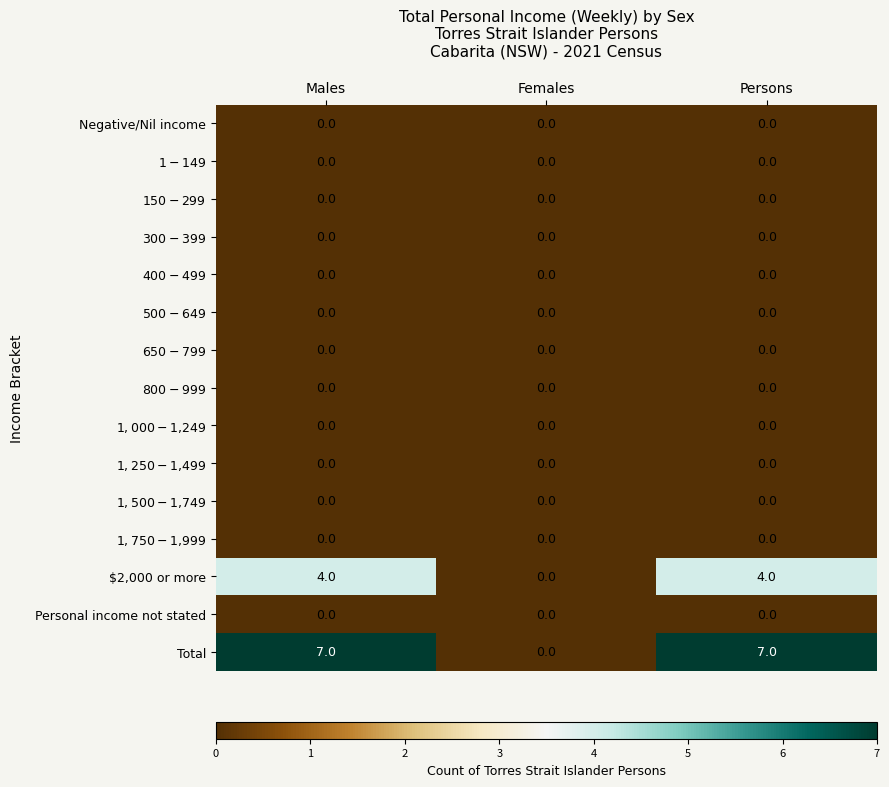

What is the total value across all series at Males?

11